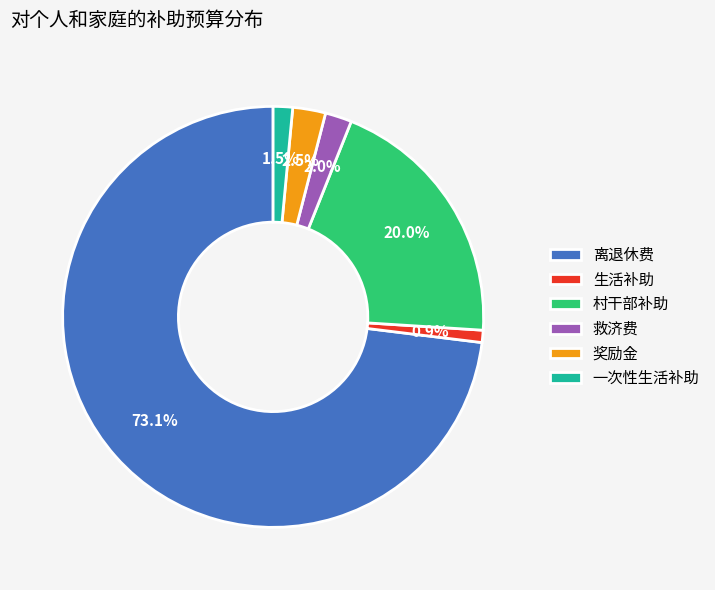

How many segments does this pie chart have?

6